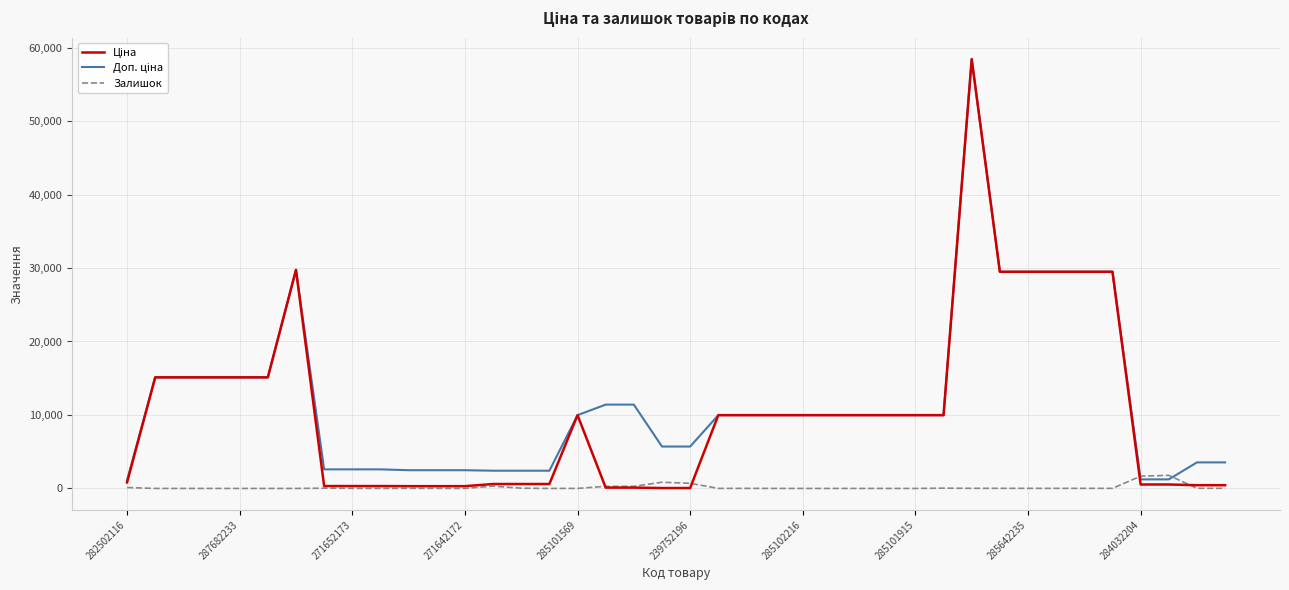

Is this an area chart (filled region under the line)?

No